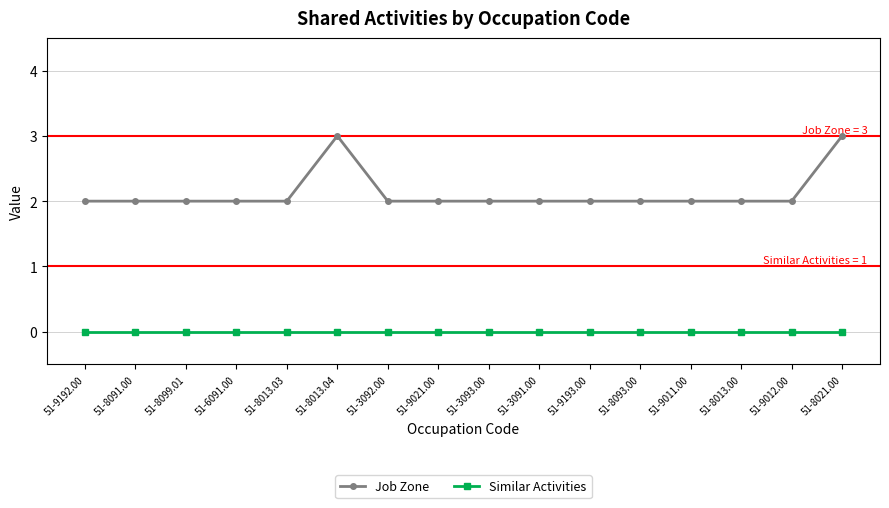

True or false: Similar Activities and Job Zone cross at least once.

False